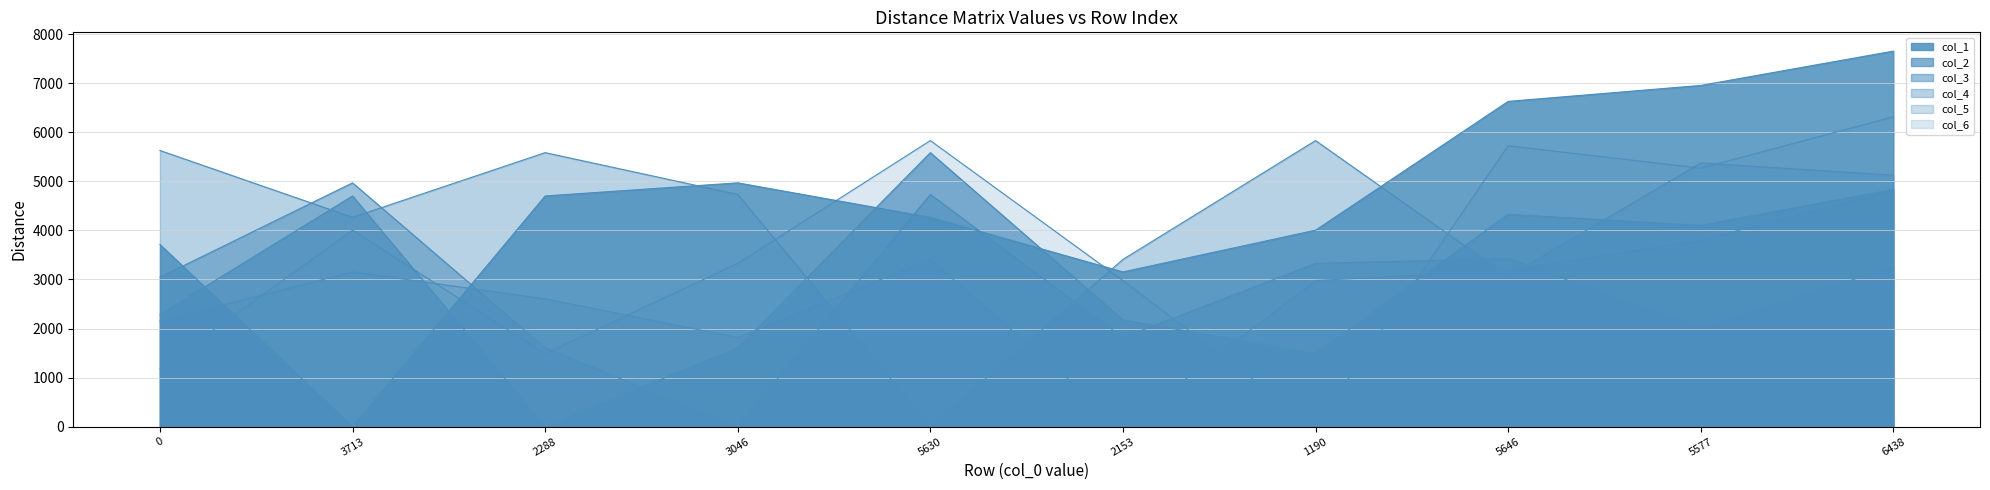

At which label does col_1 first exceed 4703?

3046